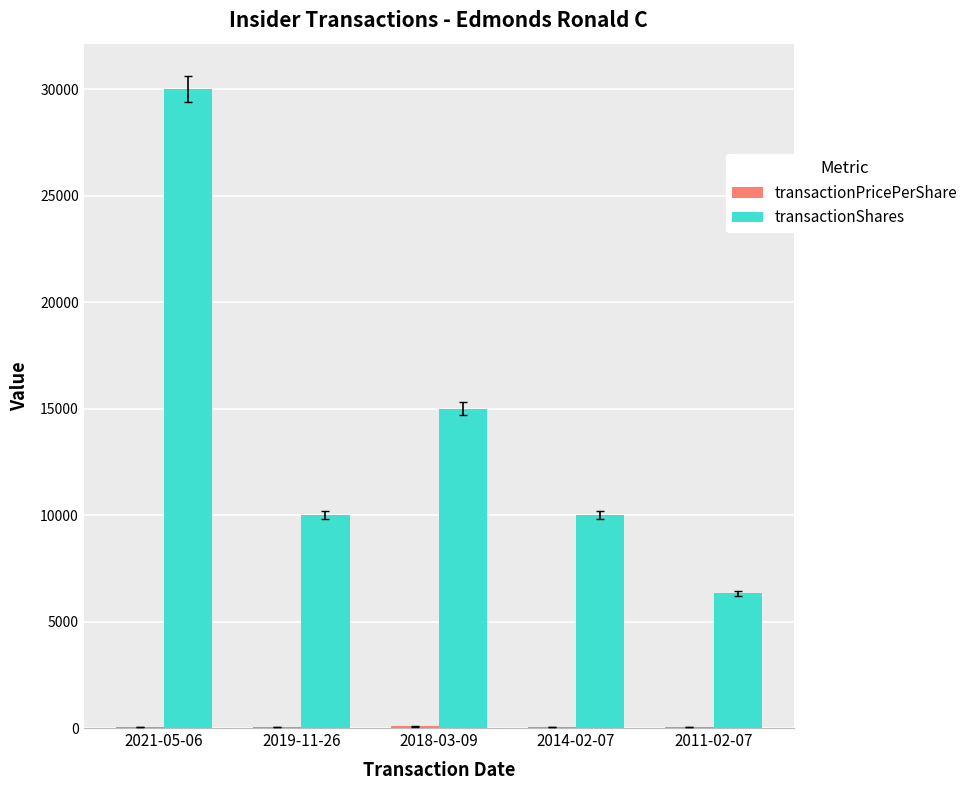

Which series has the largest range (max minus min)?

transactionShares